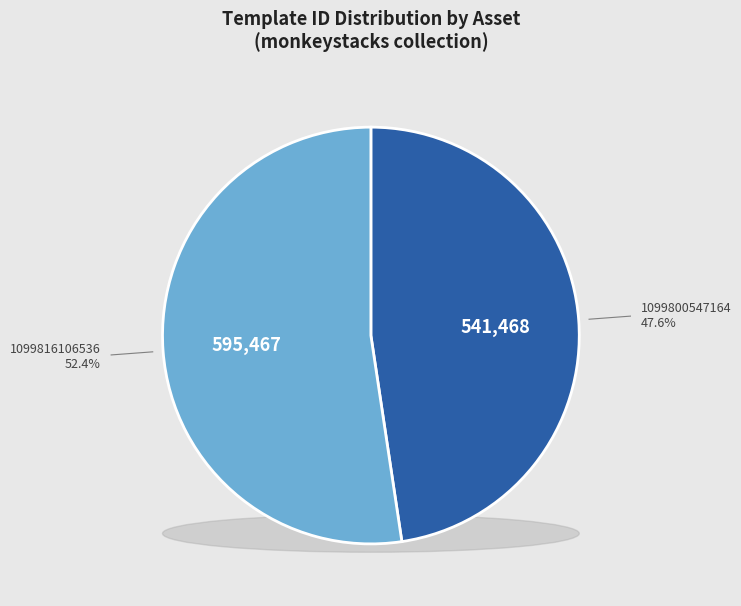

True or false: 1099800547164 accounts for 61% of the total.

False